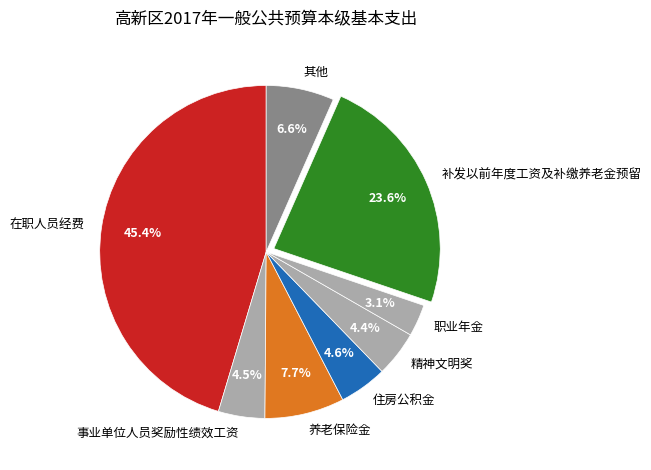

Is there a majority slice in this chart?

No